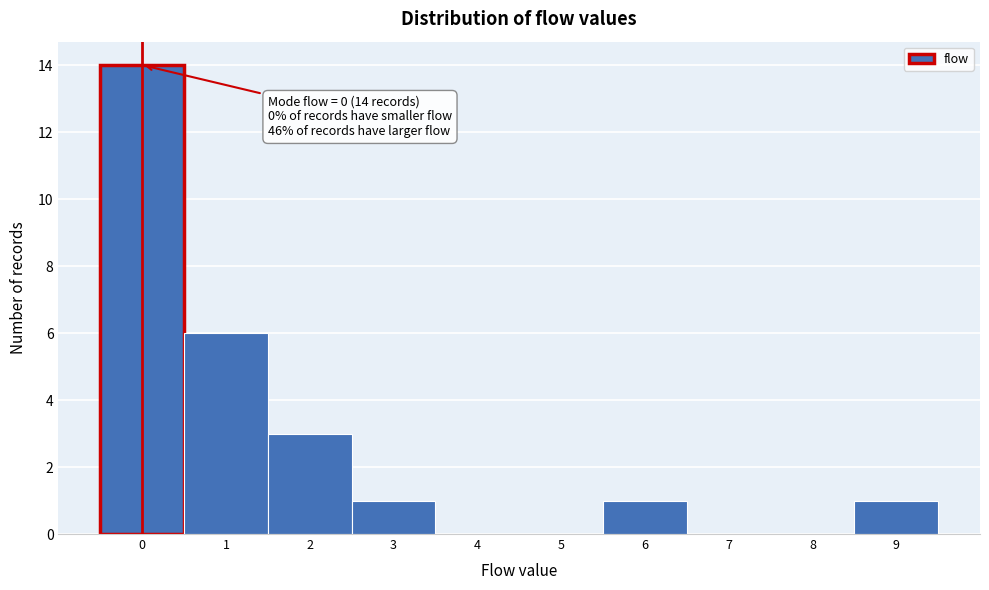

Over which range of the x-axis is the bar tallest?

-0.5 to 0.5